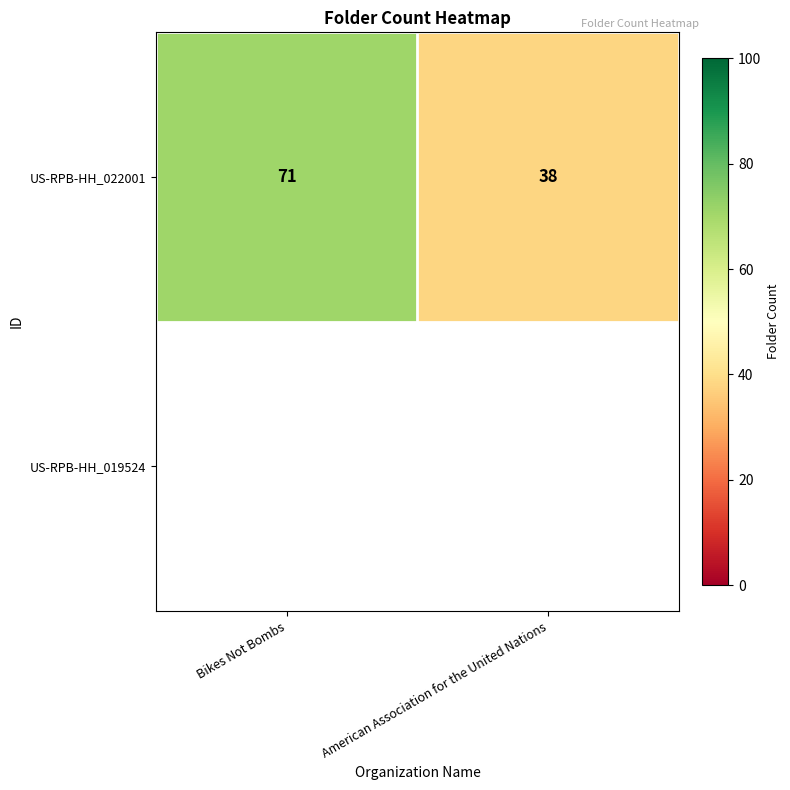

True or false: the data shows 38 at American Association for the United Nations.

True